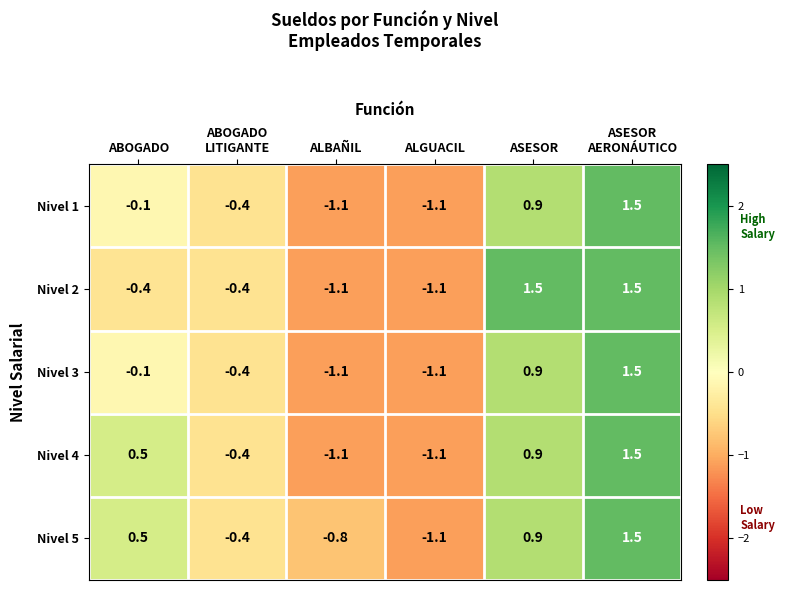

Which series has the largest total across all categories?

Nivel 5